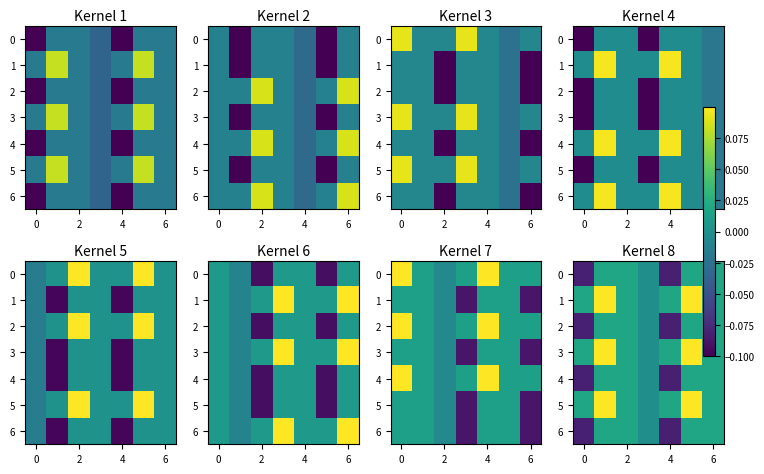

What is the spread (max minus min) of values at 6?

0.1